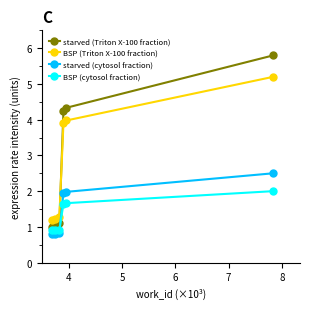

What is the value of the starved (Triton X-100 fraction) point at the 4th from the left?

4.2